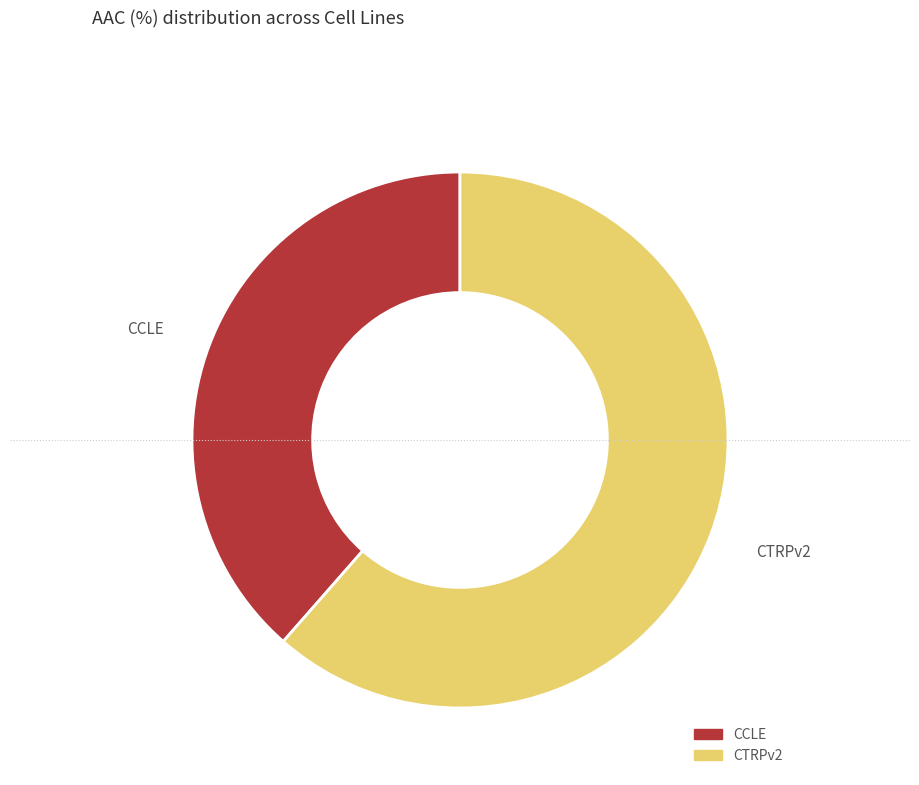

The CTRPv2 slice represents 61% of the pie. True or false?

True